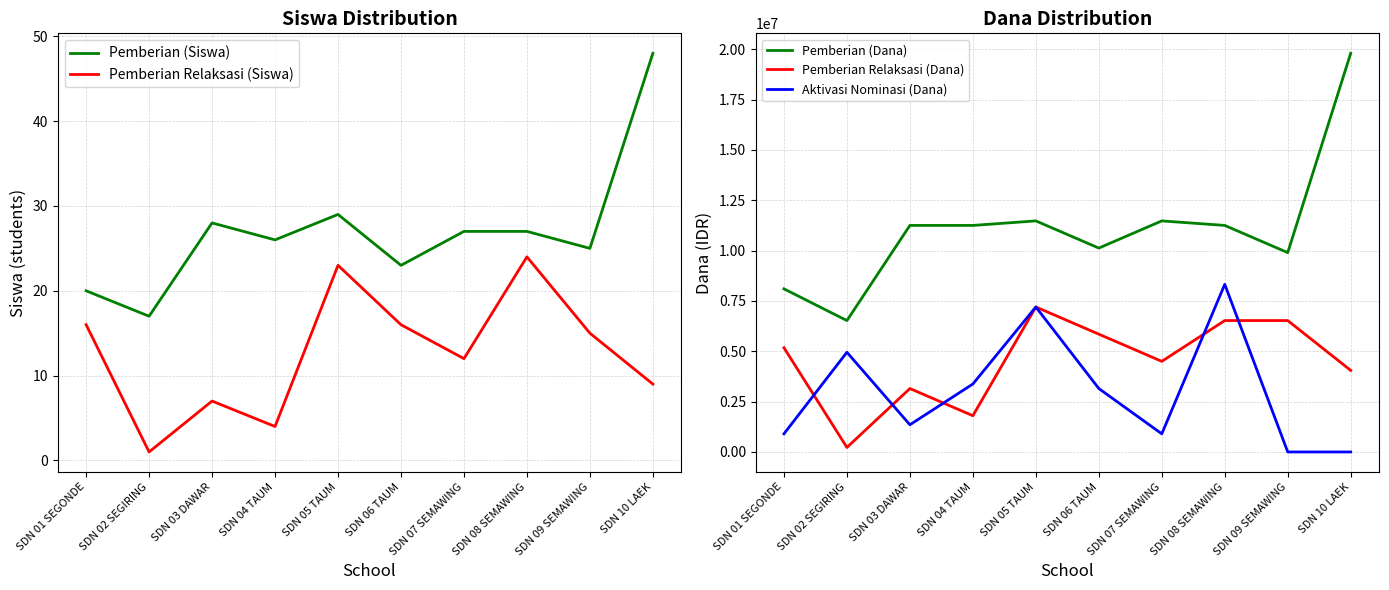

Reading left to right, list all the values displayed in this chart.

Pemberian (Siswa): SDN 01 SEGONDE=20	SDN 02 SEGIRING=17	SDN 03 DAWAR=28	SDN 04 TAUM=26	SDN 05 TAUM=29	SDN 06 TAUM=23	SDN 07 SEMAWING=27	SDN 08 SEMAWING=27	SDN 09 SEMAWING=25	SDN 10 LAEK=48
Pemberian Relaksasi (Siswa): SDN 01 SEGONDE=16	SDN 02 SEGIRING=1	SDN 03 DAWAR=7	SDN 04 TAUM=4	SDN 05 TAUM=23	SDN 06 TAUM=16	SDN 07 SEMAWING=12	SDN 08 SEMAWING=24	SDN 09 SEMAWING=15	SDN 10 LAEK=9
Pemberian (Dana): SDN 01 SEGONDE=8100000	SDN 02 SEGIRING=6525000	SDN 03 DAWAR=11250000	SDN 04 TAUM=11250000	SDN 05 TAUM=11475000	SDN 06 TAUM=10125000	SDN 07 SEMAWING=11475000	SDN 08 SEMAWING=11250000	SDN 09 SEMAWING=9900000	SDN 10 LAEK=19800000
Pemberian Relaksasi (Dana): SDN 01 SEGONDE=5175000	SDN 02 SEGIRING=225000	SDN 03 DAWAR=3150000	SDN 04 TAUM=1800000	SDN 05 TAUM=7200000	SDN 06 TAUM=5850000	SDN 07 SEMAWING=4500000	SDN 08 SEMAWING=6525000	SDN 09 SEMAWING=6525000	SDN 10 LAEK=4050000
Aktivasi Nominasi (Dana): SDN 01 SEGONDE=900000	SDN 02 SEGIRING=4950000	SDN 03 DAWAR=1350000	SDN 04 TAUM=3375000	SDN 05 TAUM=7200000	SDN 06 TAUM=3150000	SDN 07 SEMAWING=900000	SDN 08 SEMAWING=8325000	SDN 09 SEMAWING=0	SDN 10 LAEK=0